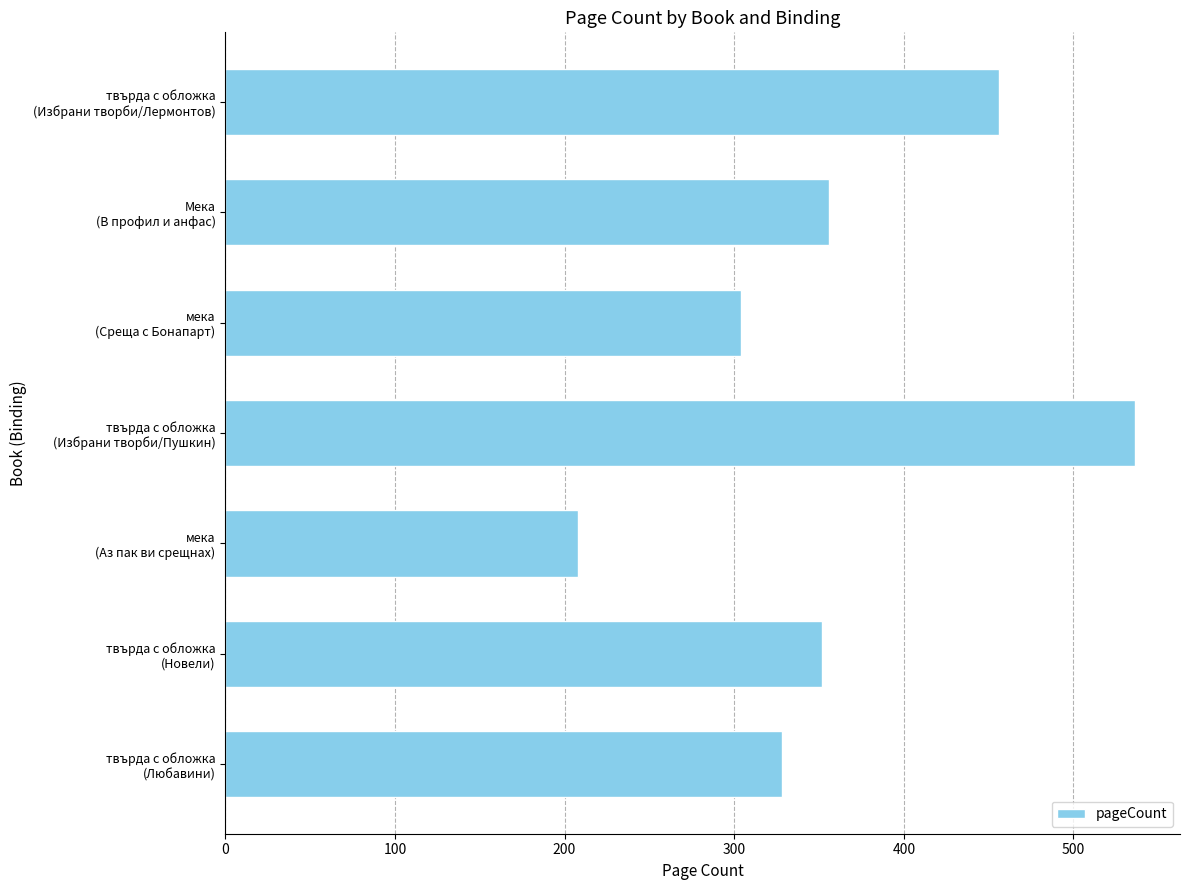

Are the bars grouped side by side (vs. stacked)?

No